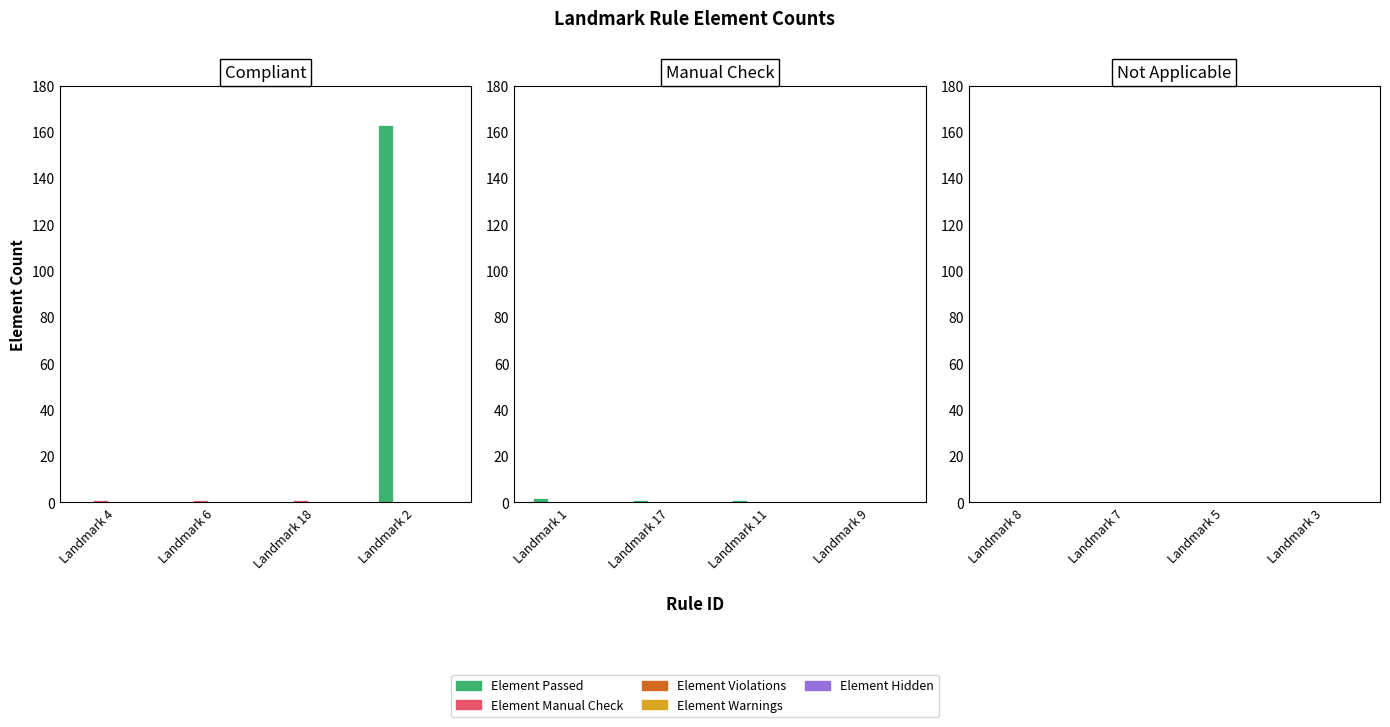

Are the bars grouped side by side (vs. stacked)?

Yes